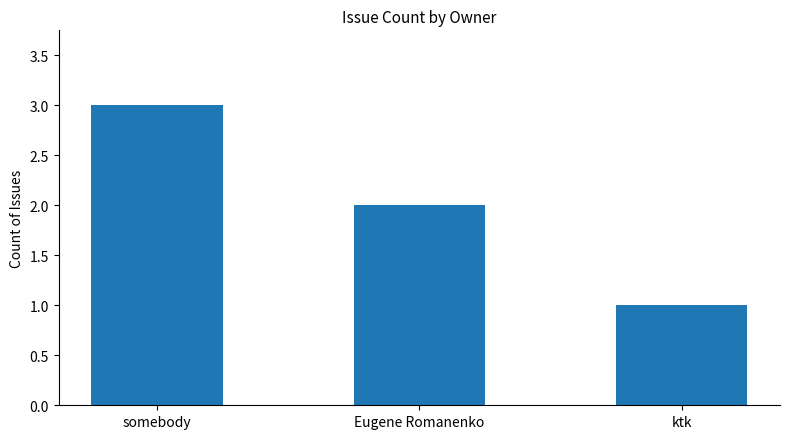

Count the values in the range 1 to 3.

3